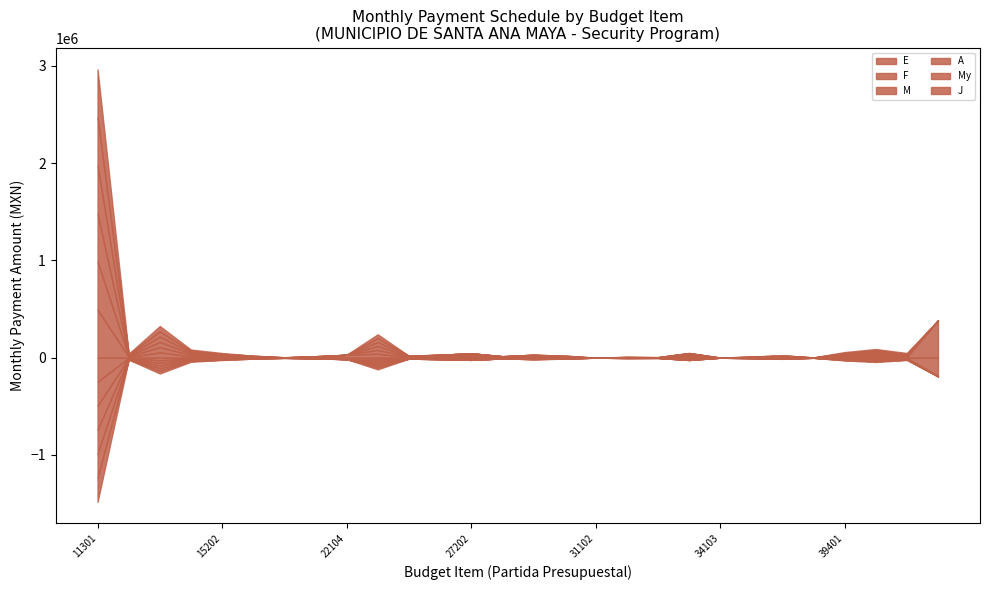

True or false: F has more than 1 interior local peaks.

True